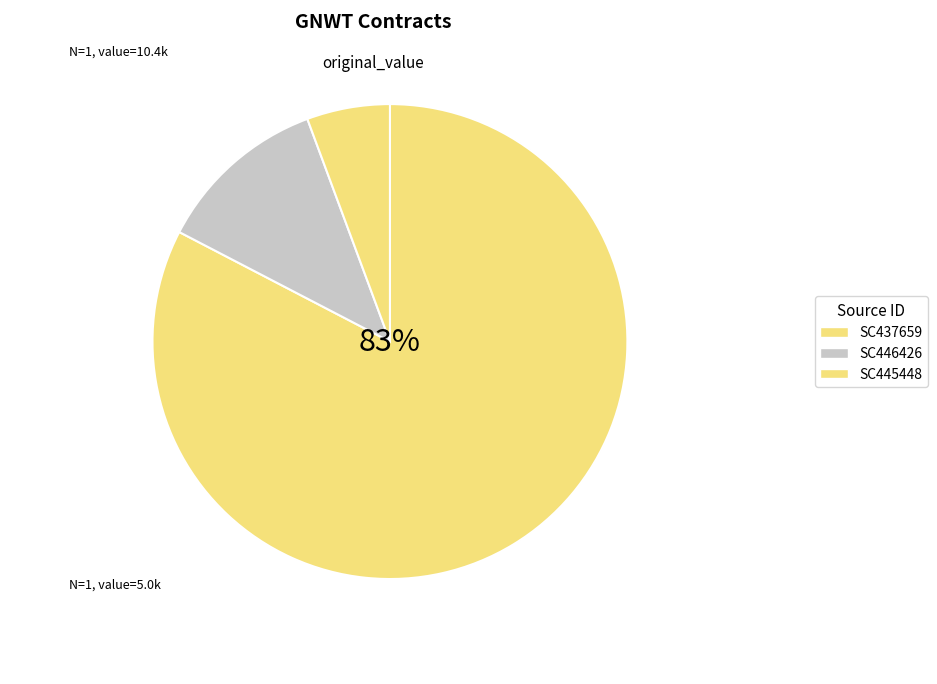

What is the largest slice in the pie chart?

SC437659